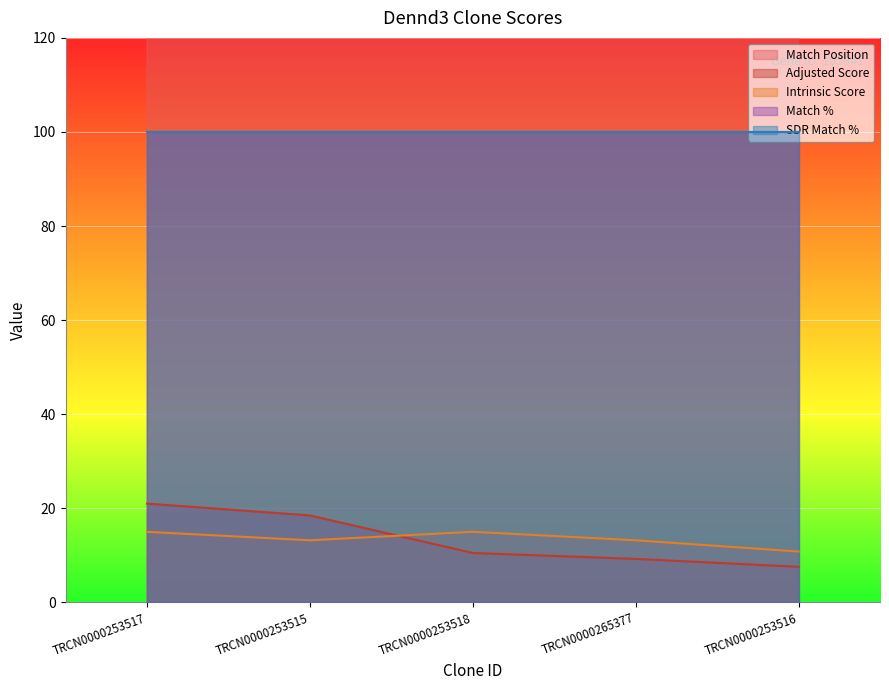

What is the smallest value displayed?

7.6